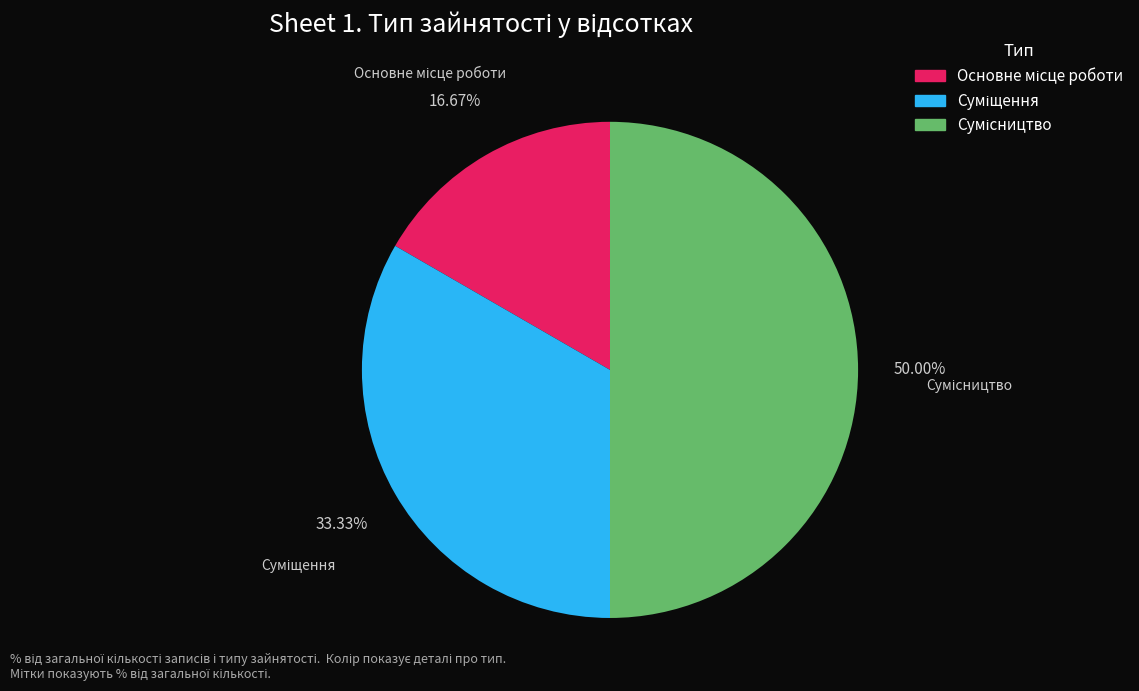

Is Суміщення the majority of the pie?

No